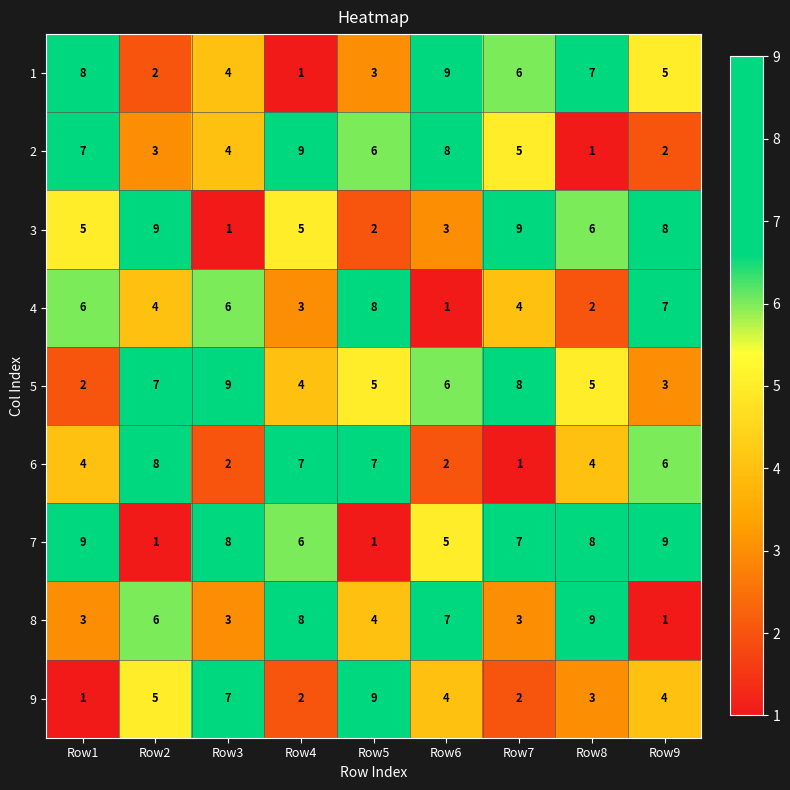

Where is 9 nearest to the value 5?

Row2